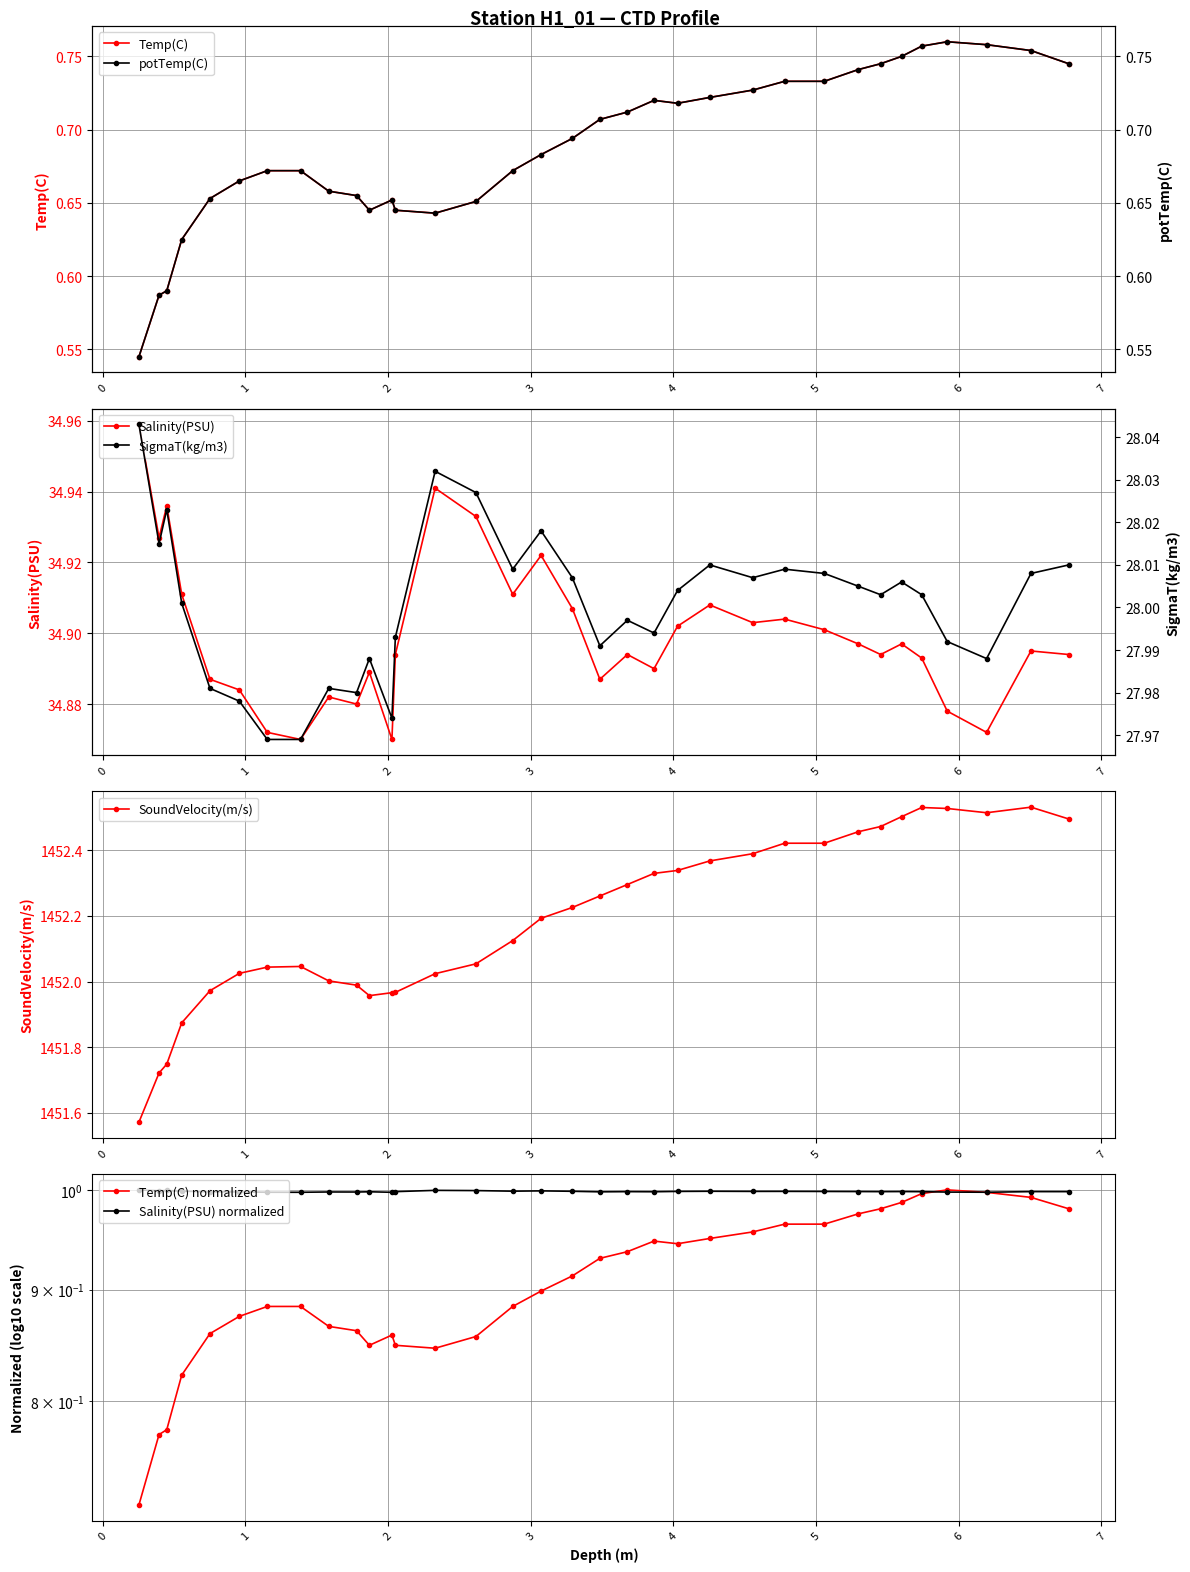

True or false: potTemp(C) and Salinity(PSU) intersect in this chart.

False